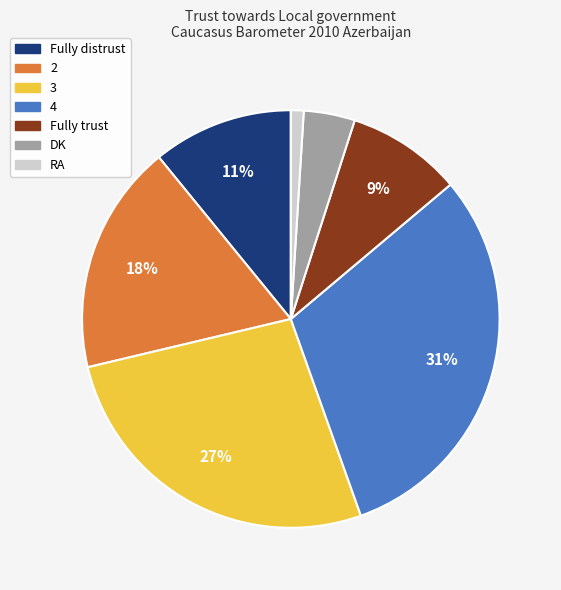

To the nearest percent, what is the average slice percentage?

14%